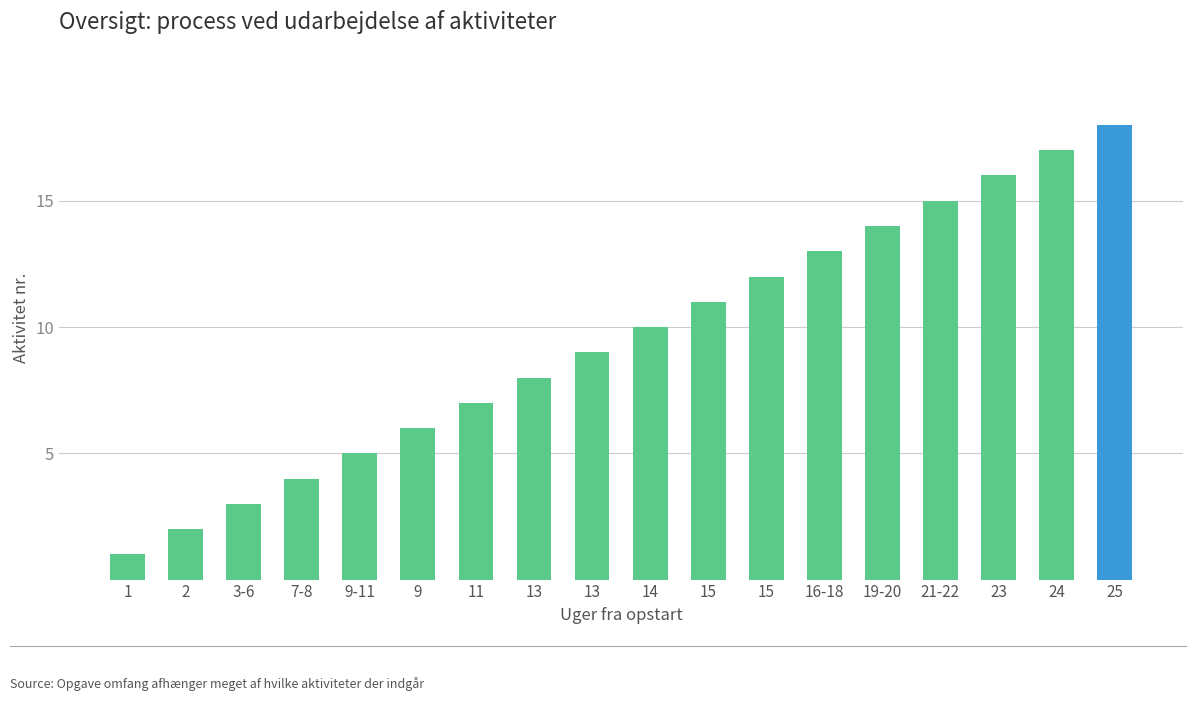

Are the bars grouped side by side (vs. stacked)?

No